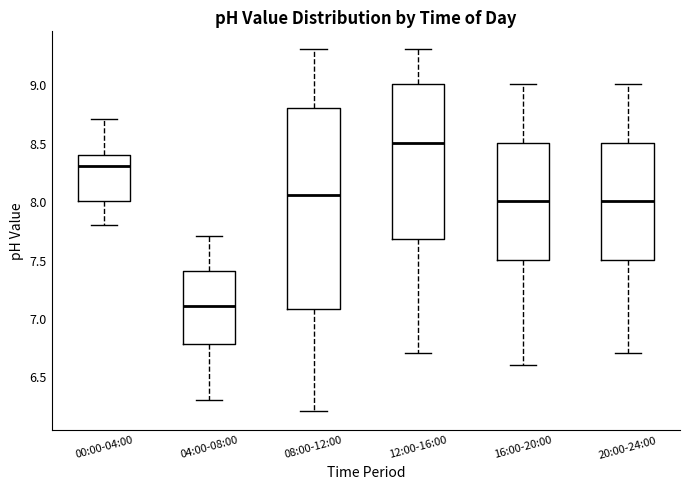

Where is the lower edge of the box for 00:00-04:00 on the y-axis? The values are not printed on the chart, so give them approximately, as read against the axis.

8.00